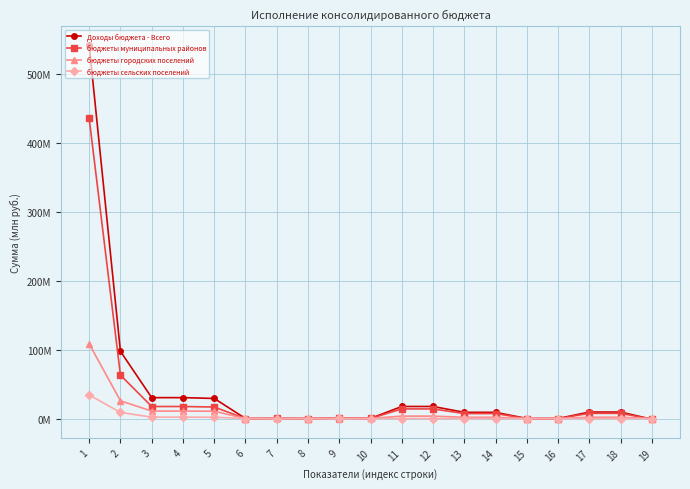

What are all the series names shown in the legend?

Доходы бюджета - Всего, бюджеты муниципальных районов, бюджеты городских поселений, бюджеты сельских поселений